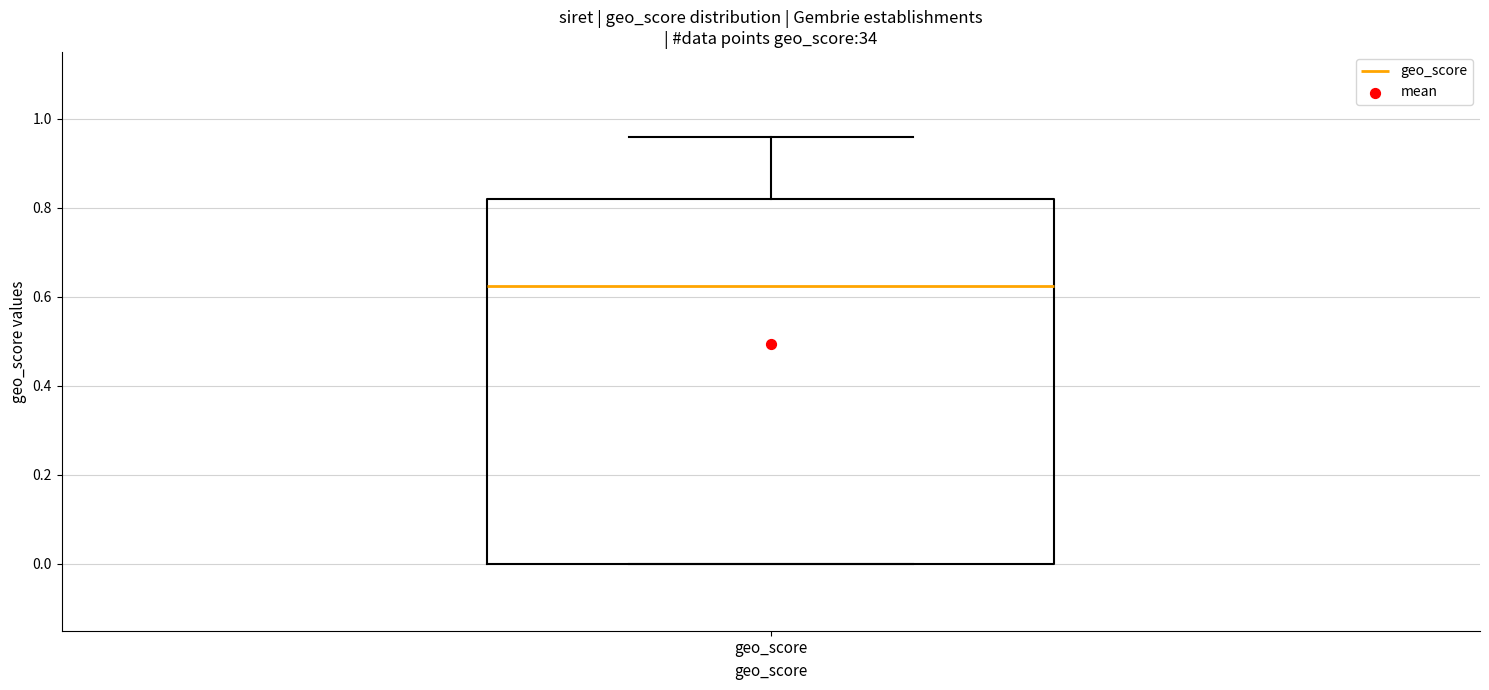

Read this box plot against the y-axis: the position of the median line, the range covered by the box, and the ends of both whiskers. The values are not printed on the chart, so give them approximately, as read against the axis.

median 0.62, box 0.00 to 0.82, whiskers 0.00 to 0.96